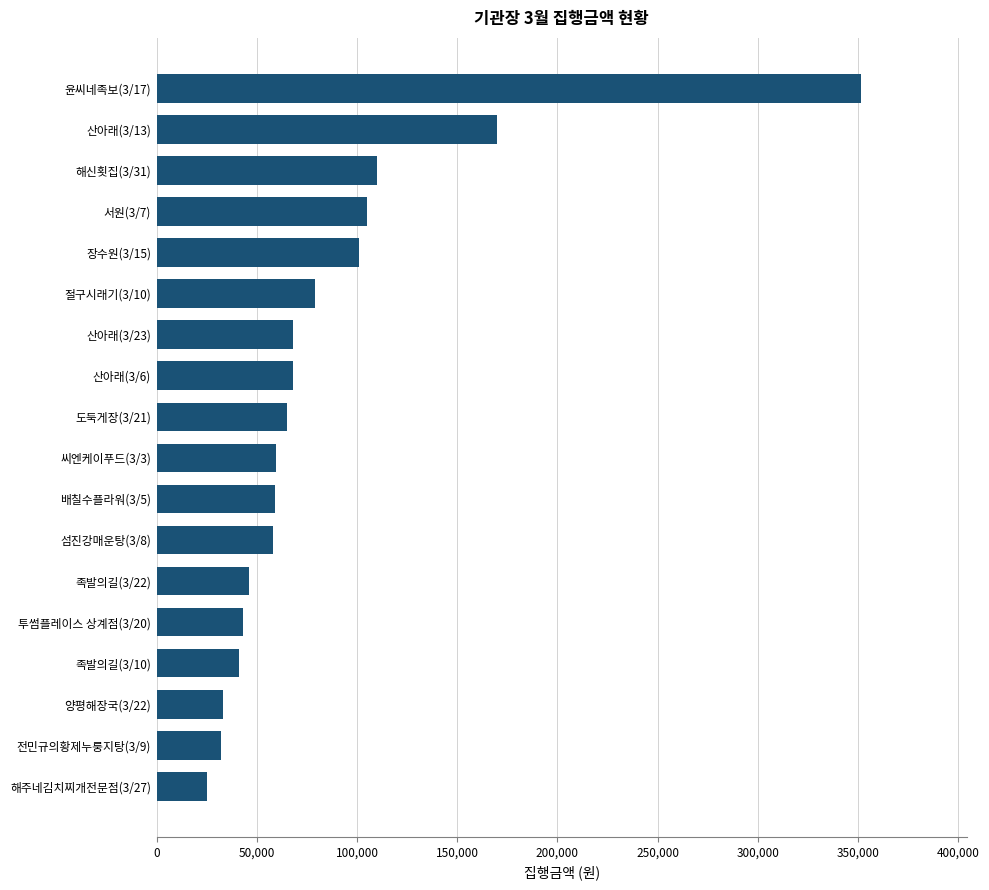

Which category has the highest value across all series?

윤씨네족보(3/17)